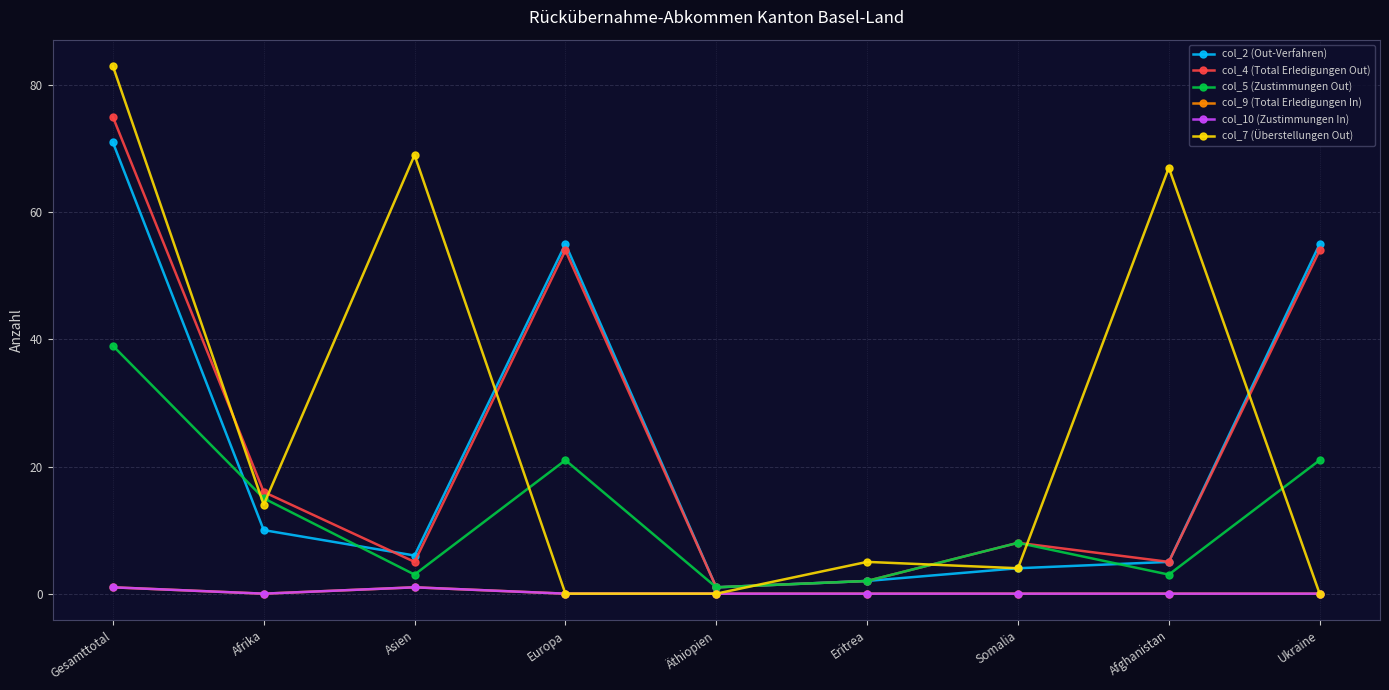

Reading left to right, what are all the values shown in this chart?

col_2 (Out-Verfahren): 71	10	6	55	1	2	4	5	55
col_4 (Total Erledigungen Out): 75	16	5	54	1	2	8	5	54
col_5 (Zustimmungen Out): 39	15	3	21	1	2	8	3	21
col_9 (Total Erledigungen In): 1	0	1	0	0	0	0	0	0
col_10 (Zustimmungen In): 1	0	1	0	0	0	0	0	0
col_7 (Überstellungen Out): 83	14	69	0	0	5	4	67	0